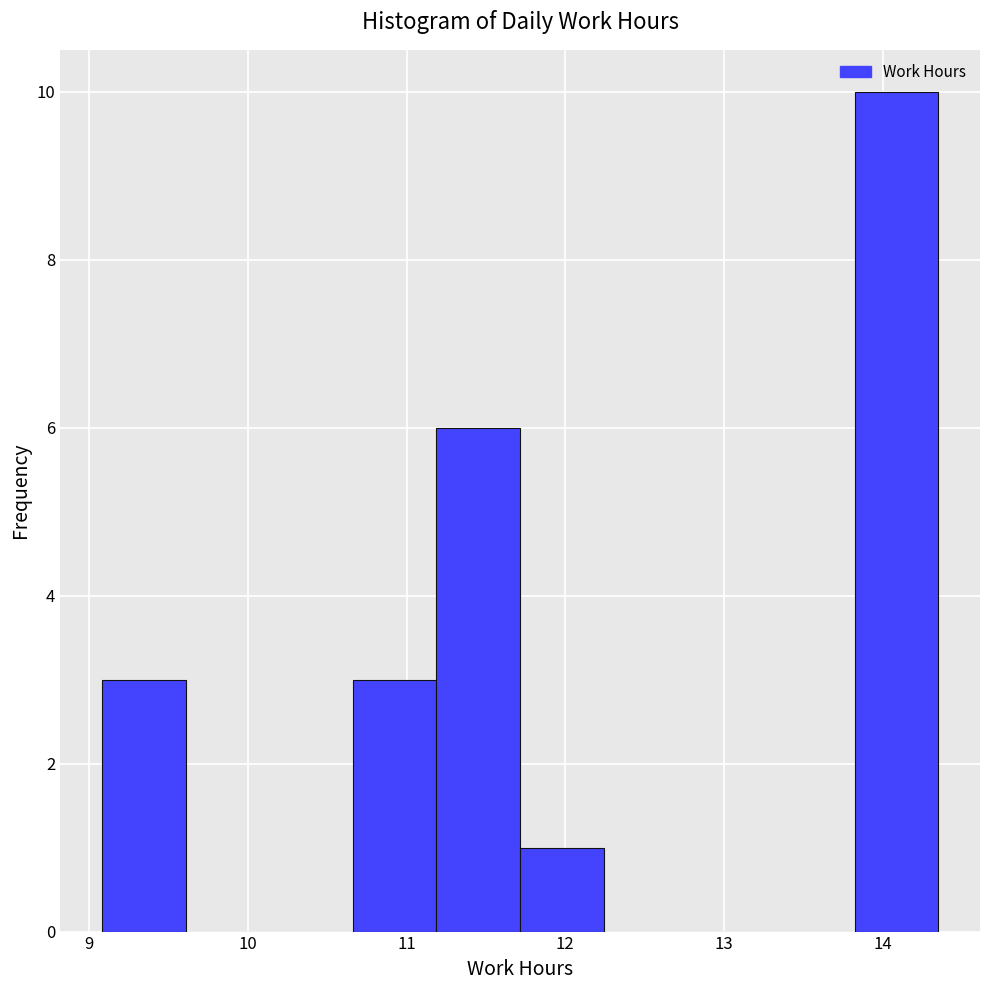

How tall is the bar that spans 13.8 to 14.4 on the x-axis? Neither the bar edges nor the heights are printed on the chart, so give them approximately, as read against the axes.

10